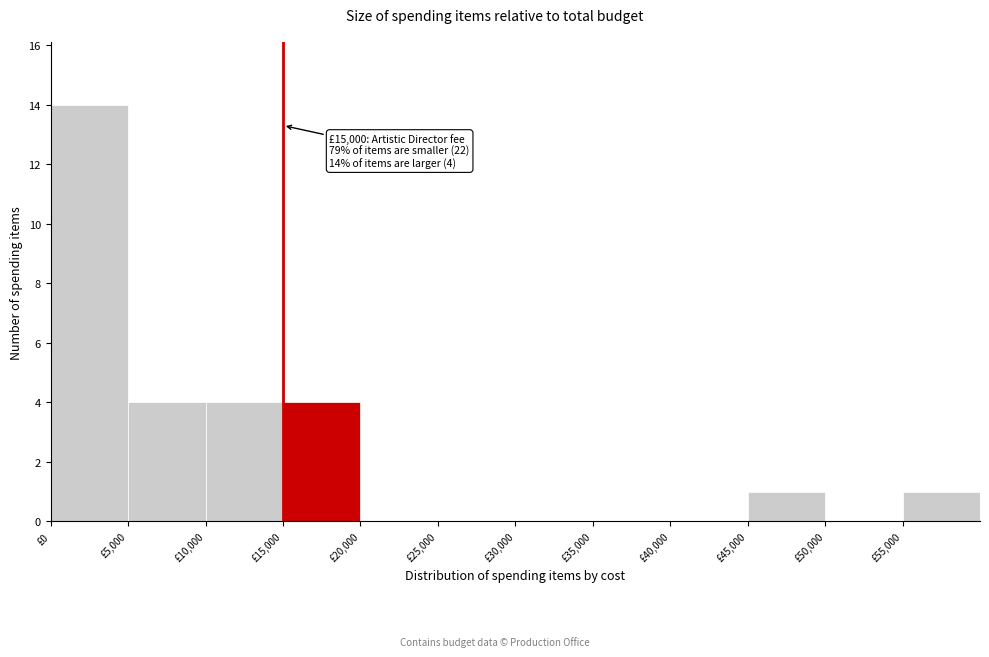

Over which range of the x-axis is the bar tallest?

0 to 5000